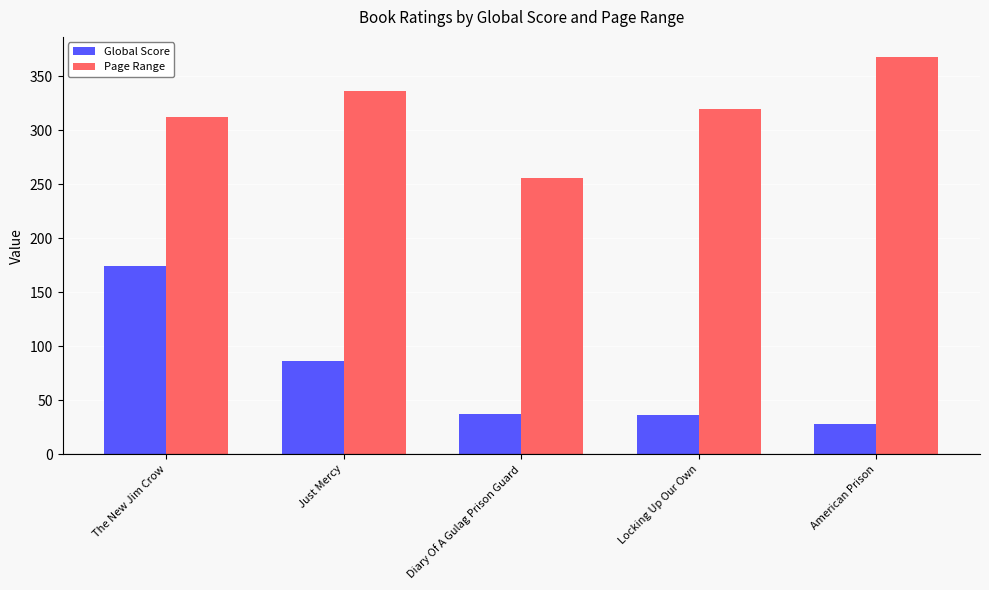

Which category has the lowest value across all series?

American Prison